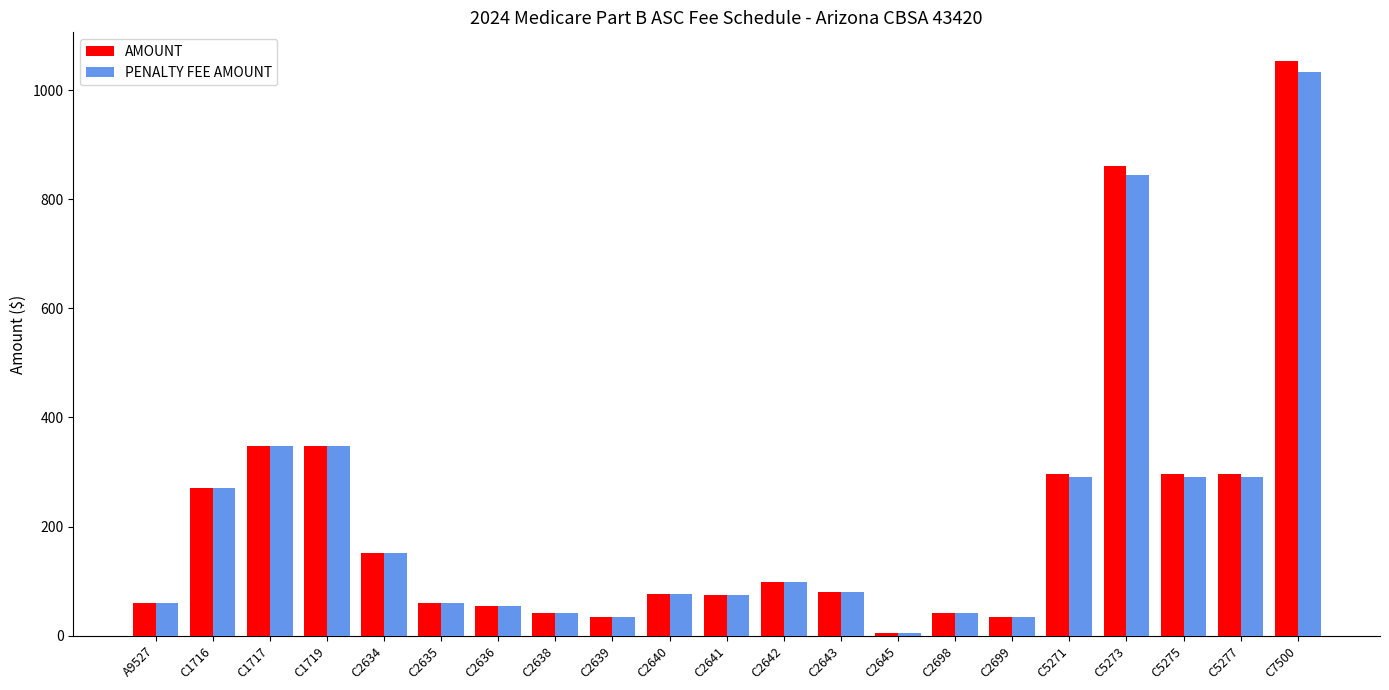

True or false: AMOUNT has a value of 35.0 at C2699.

True